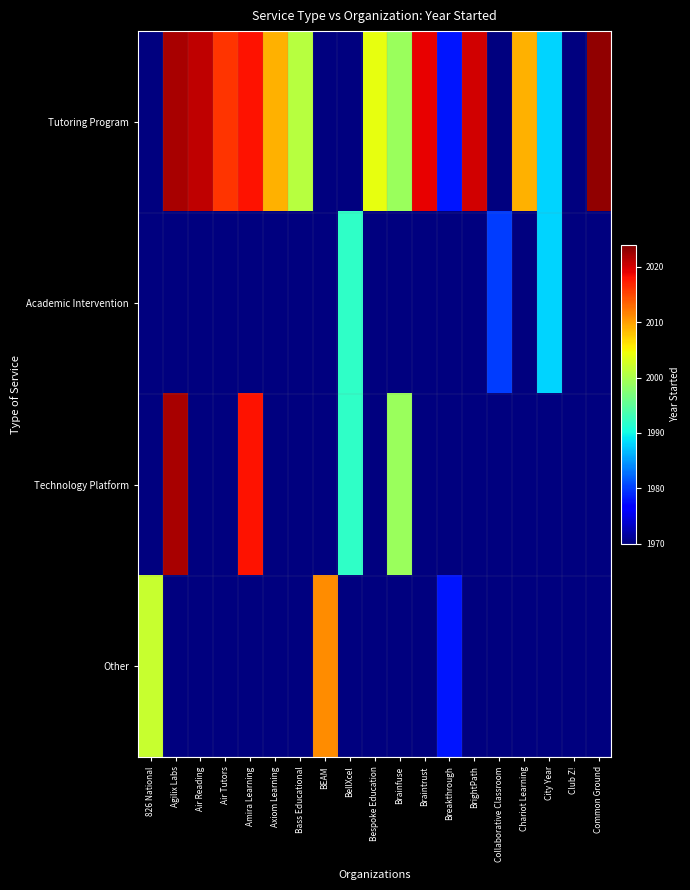

At Air Tutors, list the series in order from largest to smallest.

Tutoring Program, Academic Intervention, Technology Platform, Other